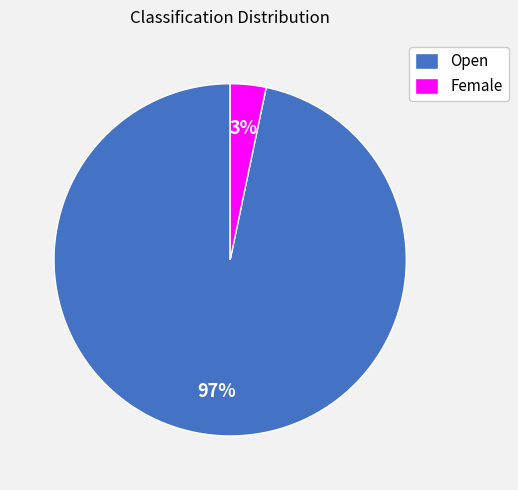

To the nearest percent, what portion does Open represent?

97%